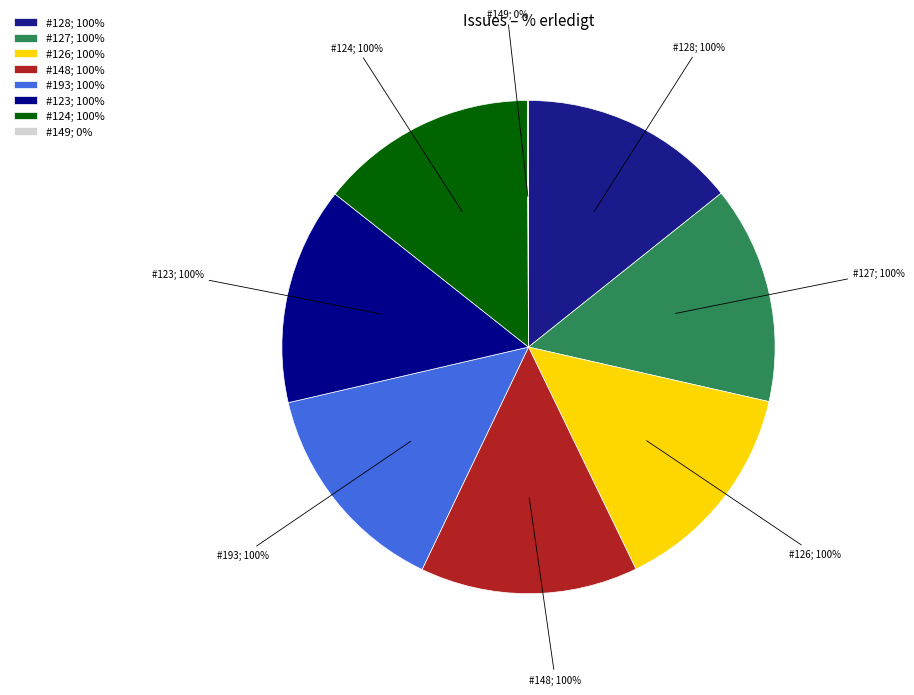

What is the largest slice in the pie chart?

128